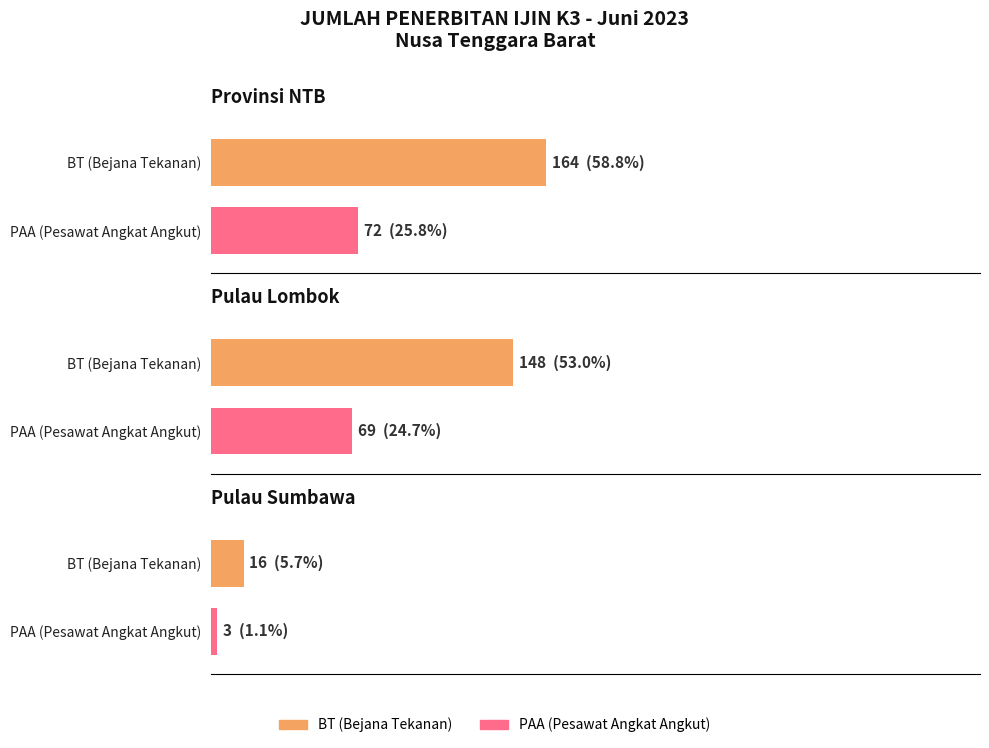

What is the maximum value for PAA?

72